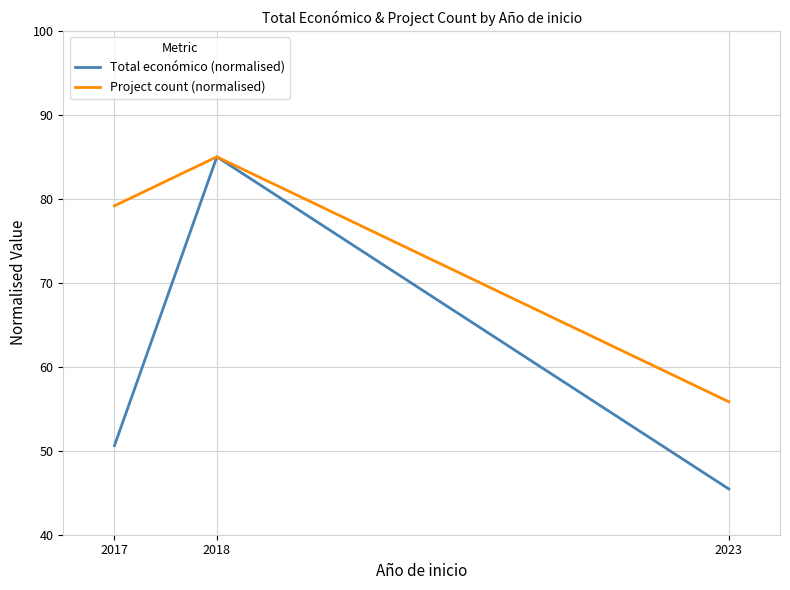

What value does the Project count (normalised) series have at 2017?

79.2